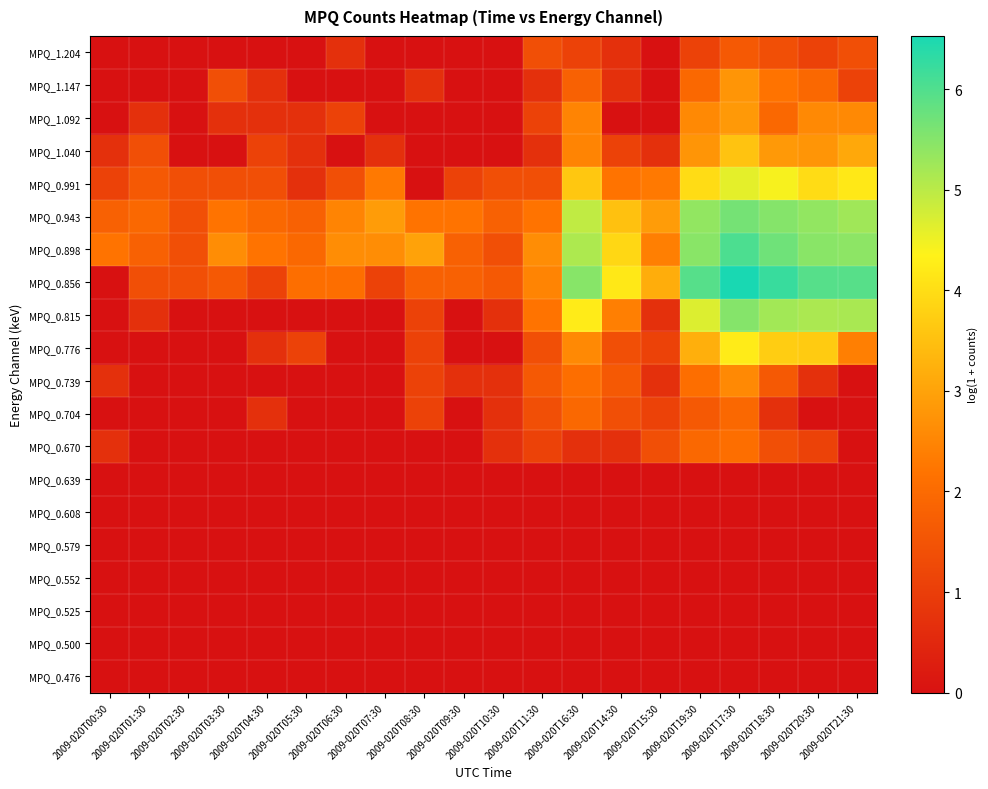

At how many categories does at least one series exceed 4?

7